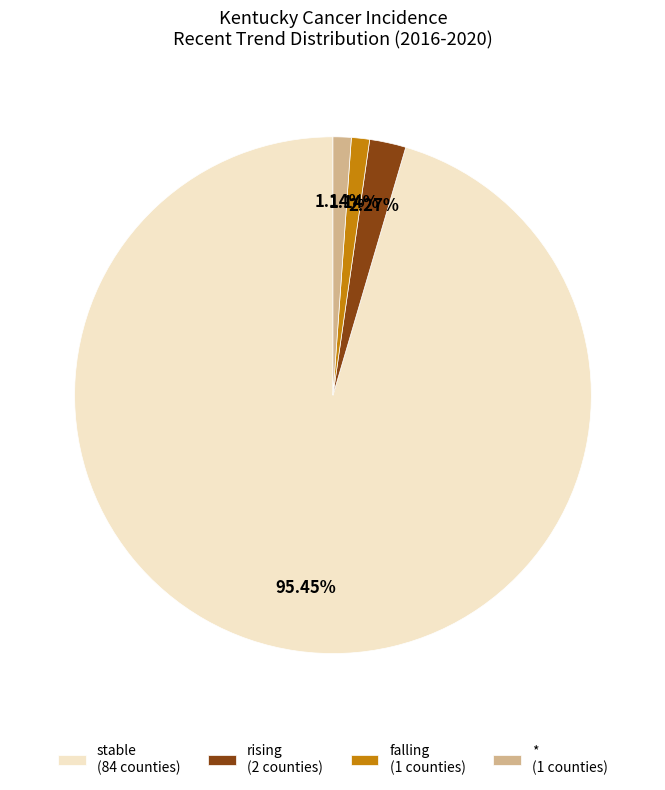

To the nearest percent, what is the combined percentage of rising and stable?

98%